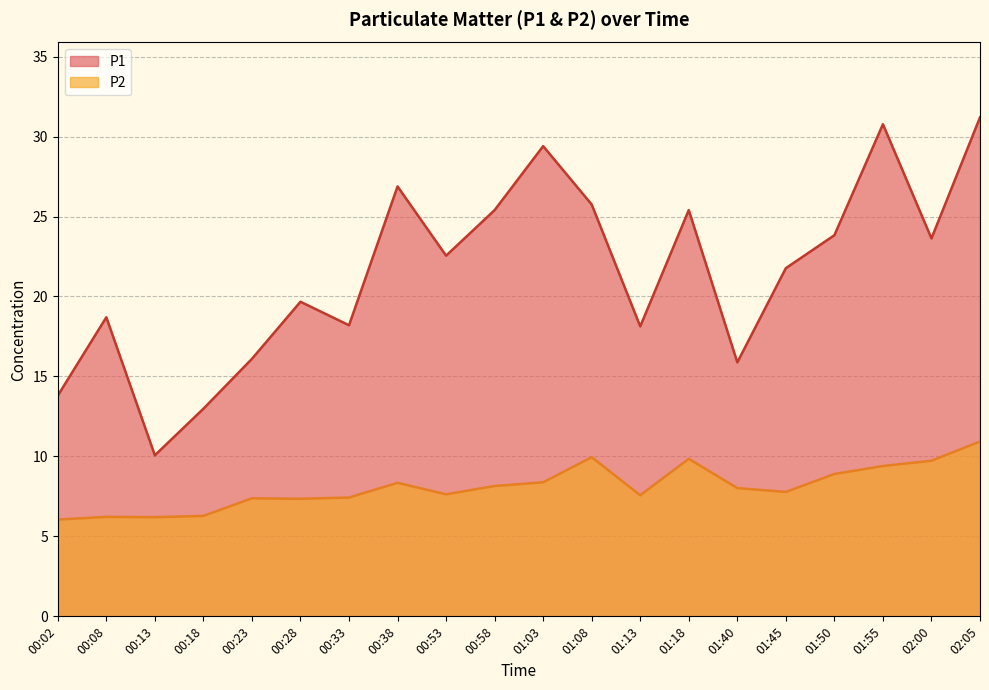

Does the chart display data point markers on the line(s)?

No